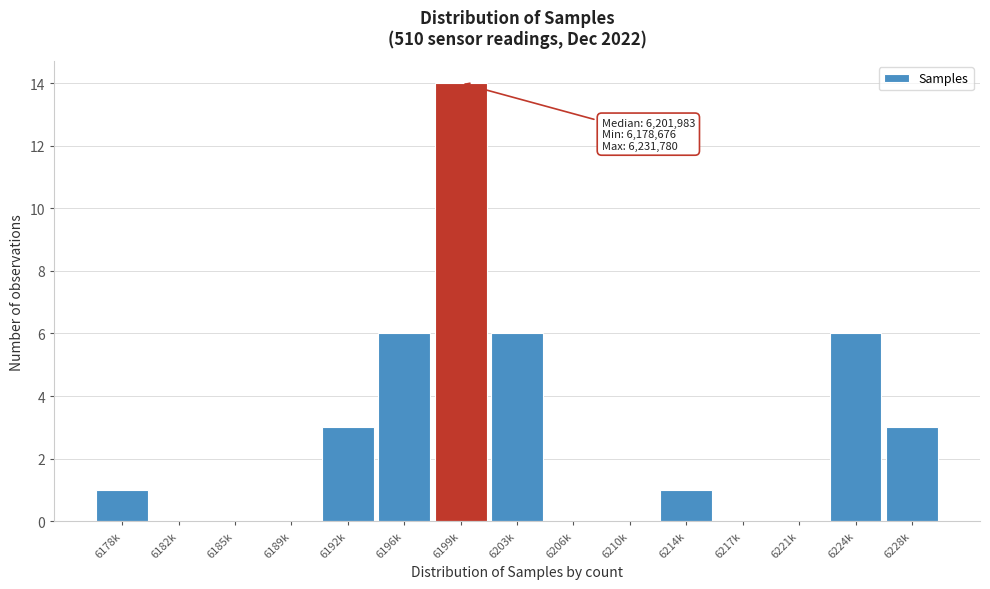

Reading right to left, transcribe all the data shown in this chart.

6228k=3	6224k=6	6221k=0	6217k=0	6214k=1	6210k=0	6206k=0	6203k=6	6199k=14	6196k=6	6192k=3	6189k=0	6185k=0	6182k=0	6178k=1